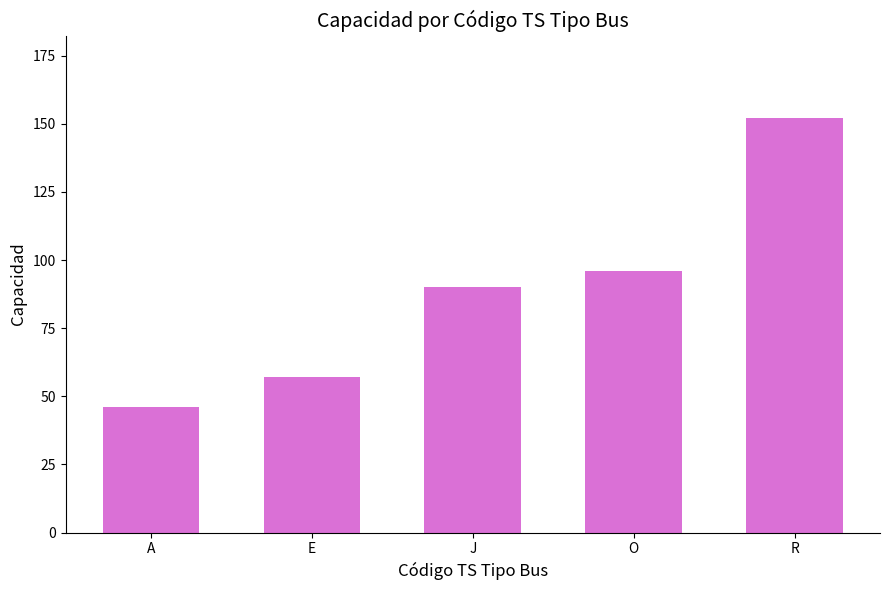

The value at E is 86. True or false?

False